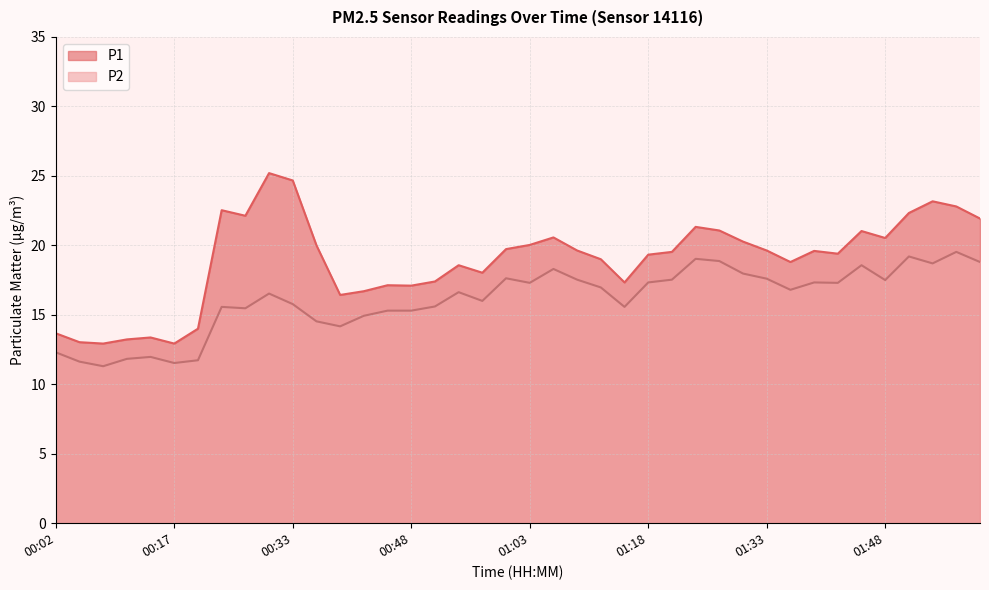

True or false: P1 and P2 cross at least once.

False